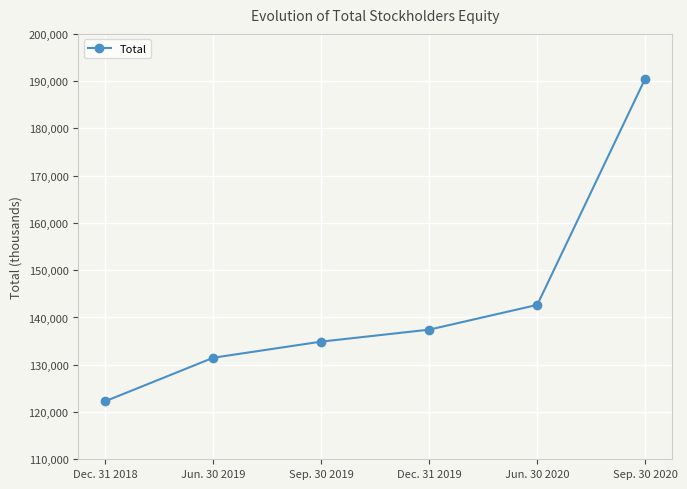

What is the average value?

143217